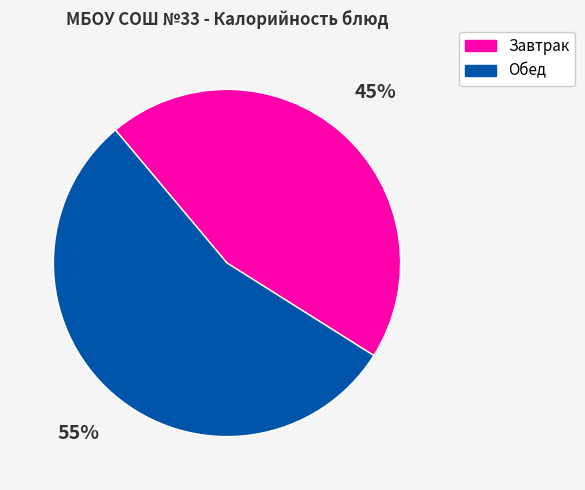

To the nearest percent, what is the difference between the largest and smallest slice percentages?

10%